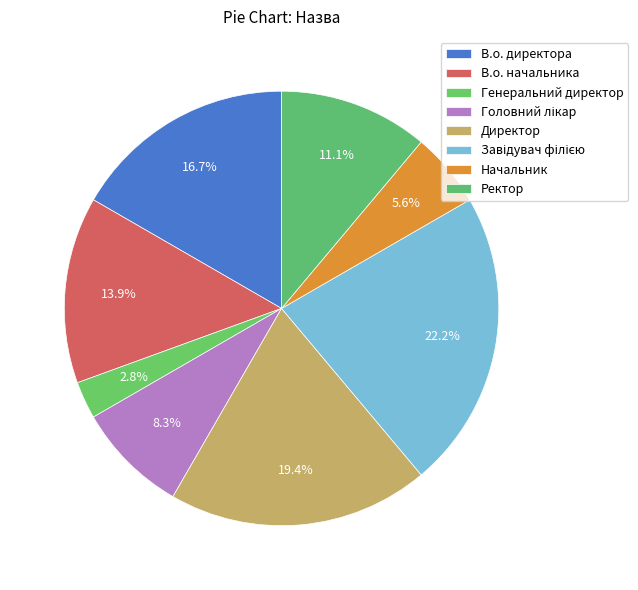

What percentage is the Директор slice, to the nearest percent?

19%